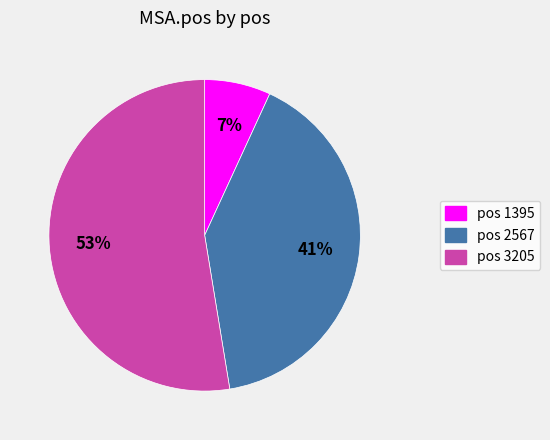

Is the sum of pos 2567 and pos 3205 greater than half?

Yes